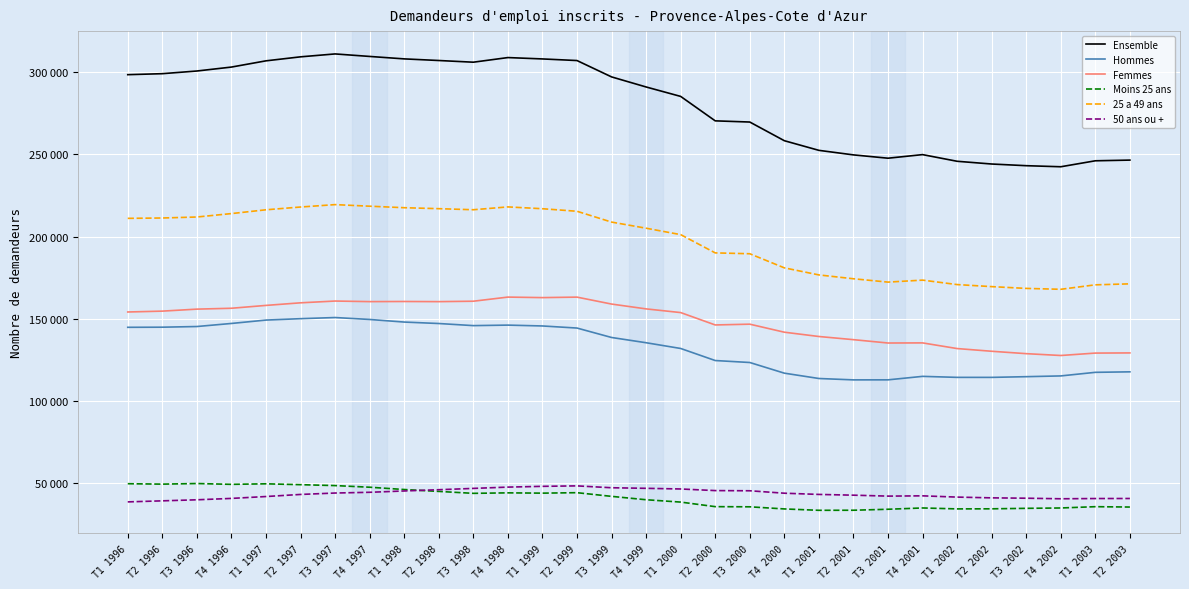

What is the minimum value for 25 a 49 ans?

167830